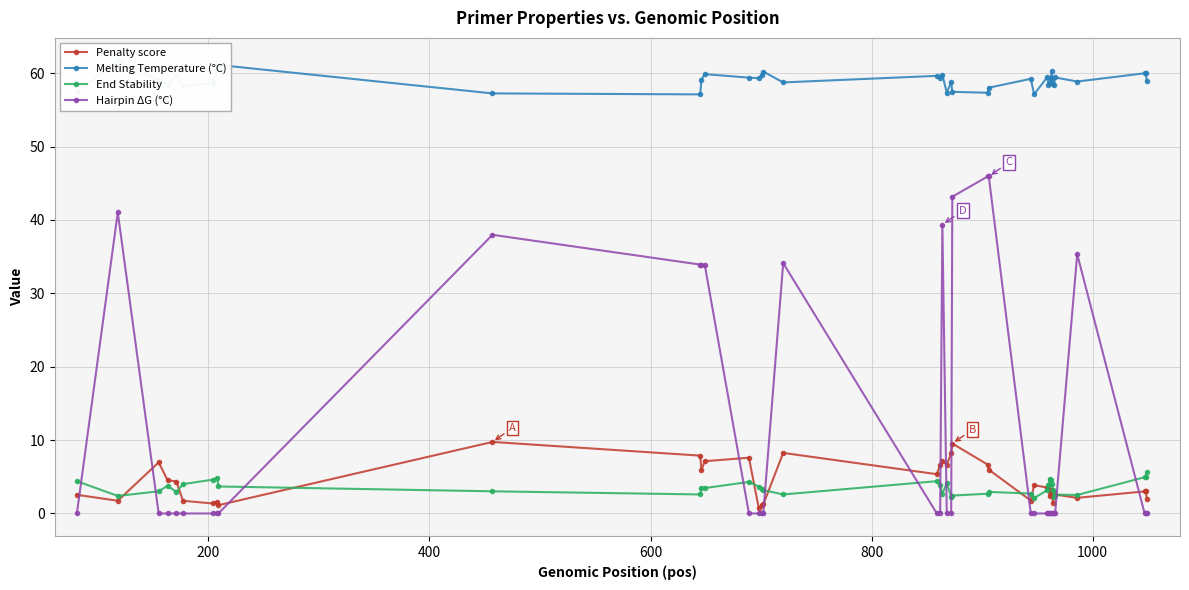

Is this an area chart (filled region under the line)?

No